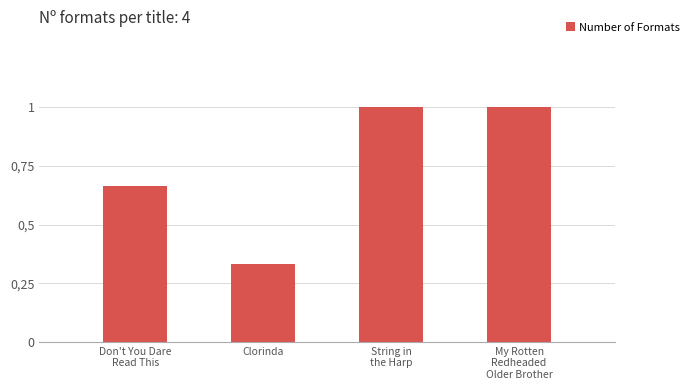

Between Don't You Dare
Read This and My Rotten
Redheaded
Older Brother, which is larger?

My Rotten
Redheaded
Older Brother